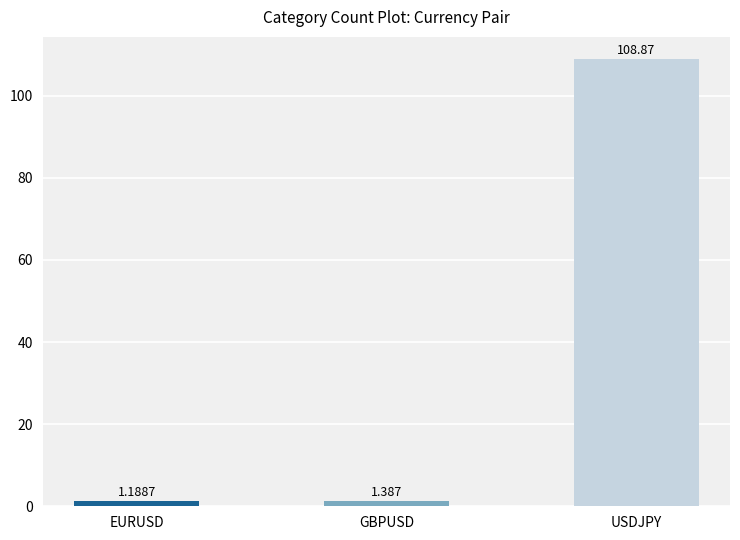

Which label corresponds to the smallest value in the chart?

EURUSD